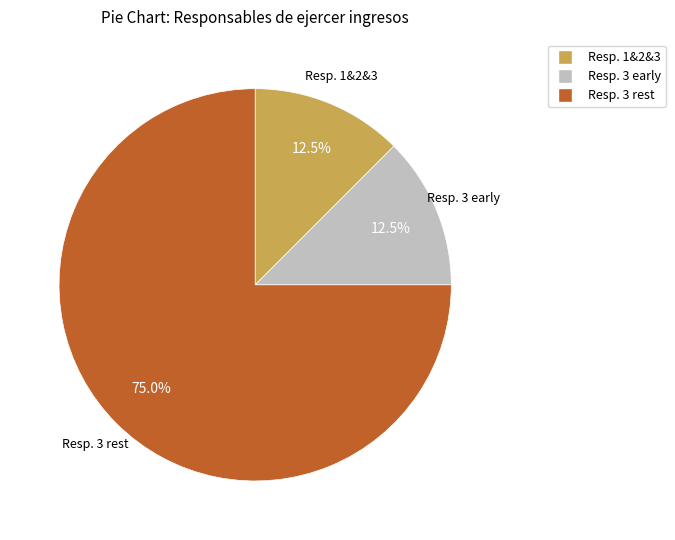

Is there a majority slice in this chart?

Yes